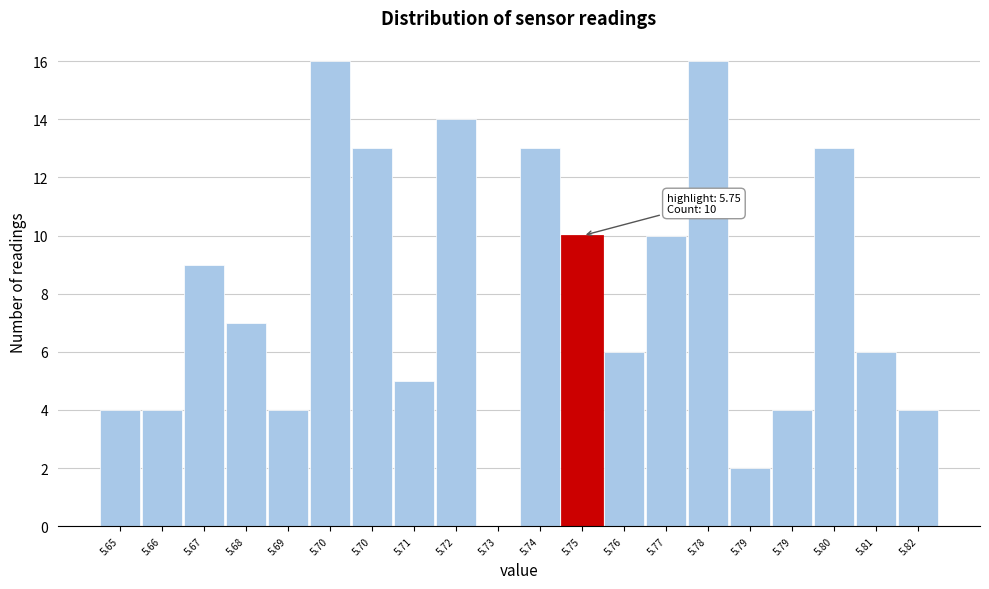

How many positive values are there?

19